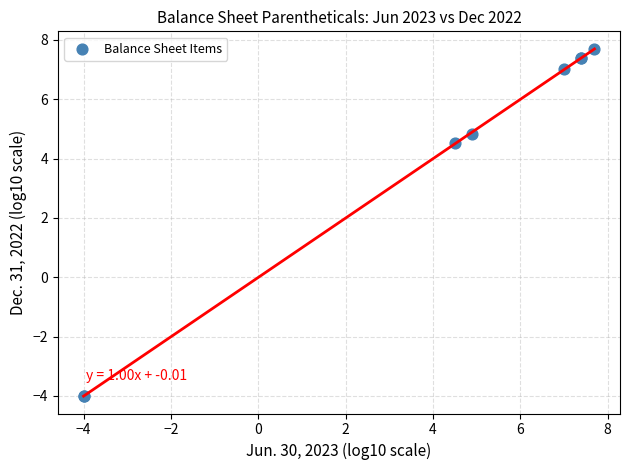

What Y value in the scatter plot is closest to 1?

4.5